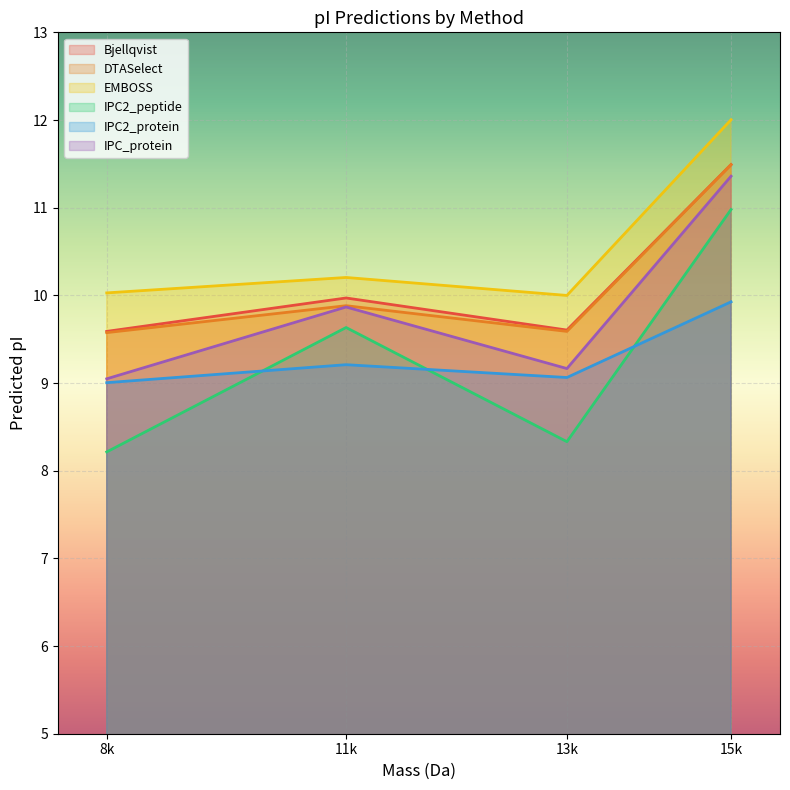

How many lines are shown in the chart?

6